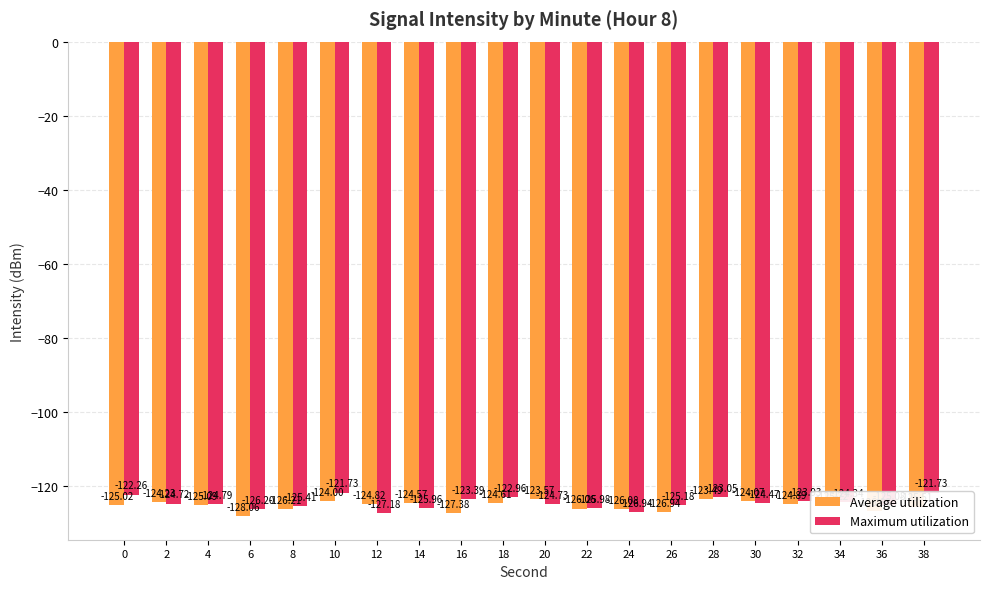

Is it true that Maximum utilization equals -62.7 at 38?

False